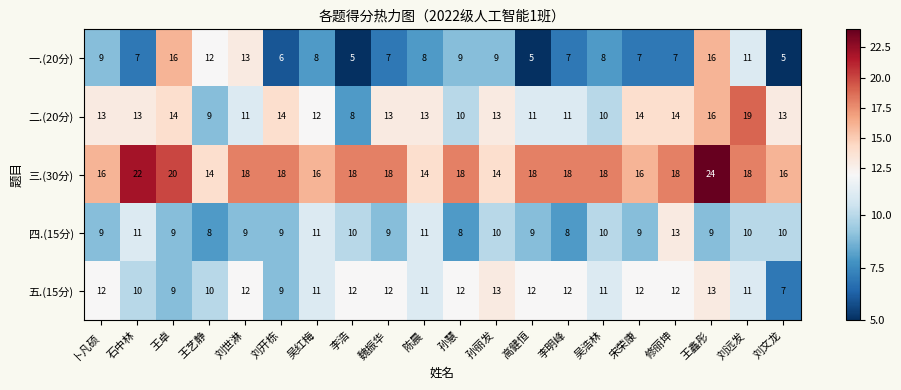

What is the minimum value for 二.(20分)?

8